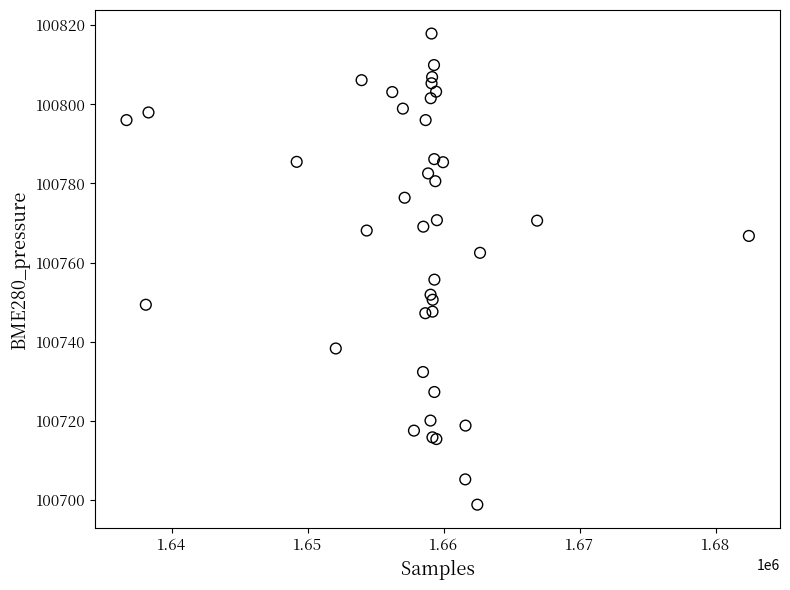

What Y value in the scatter plot is closest to 100758?

100755.7